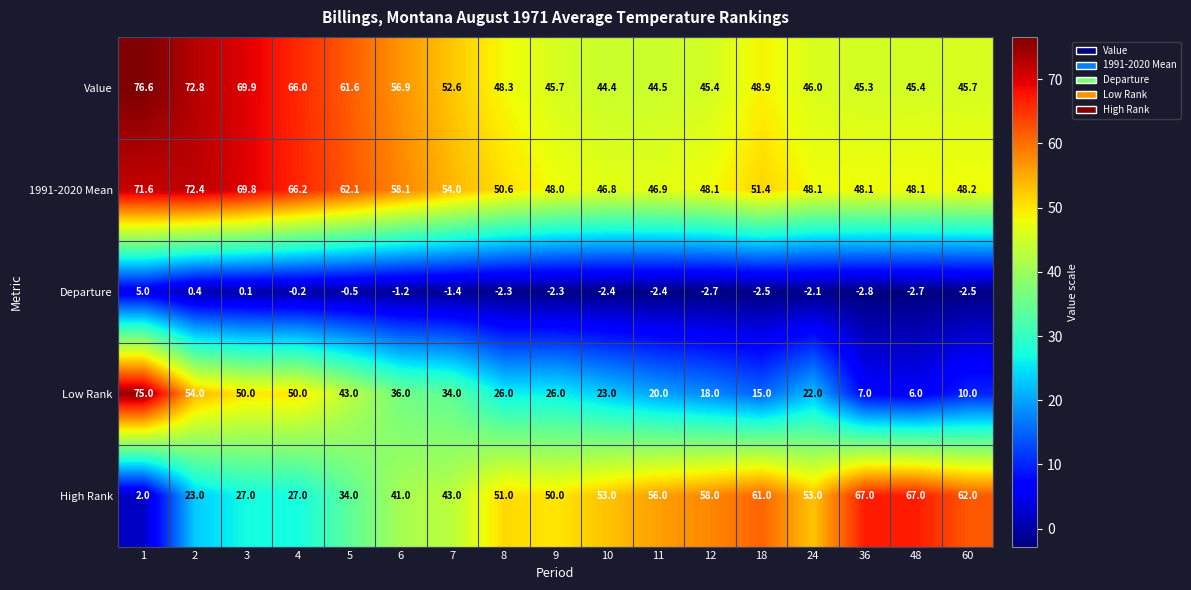

Which series has the largest total across all categories?

1991-2020 Mean